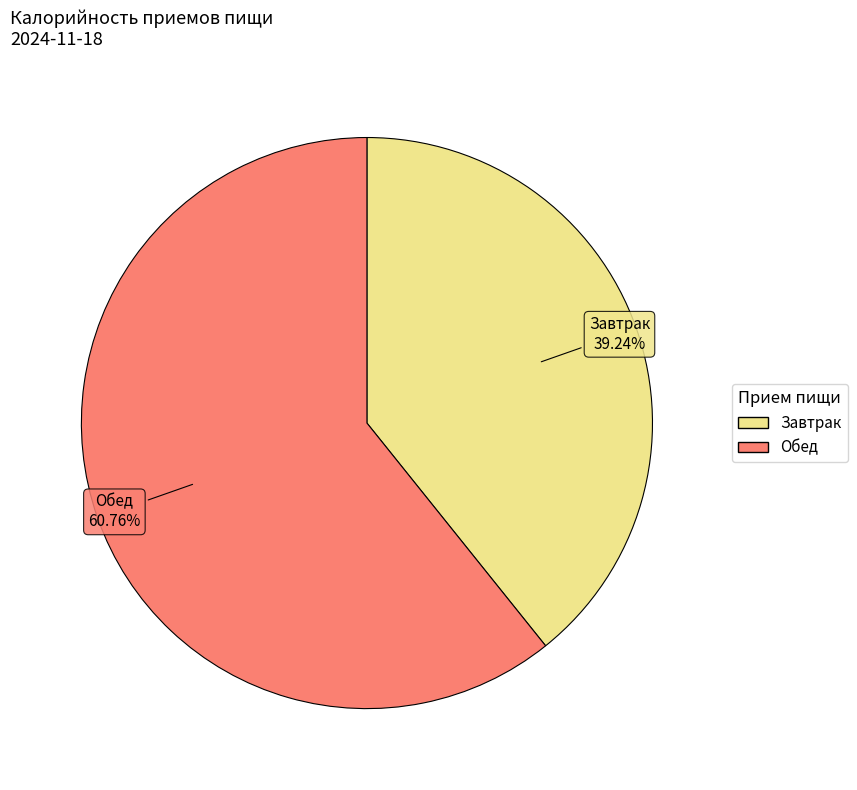

To the nearest percent, what portion does Обед represent?

61%